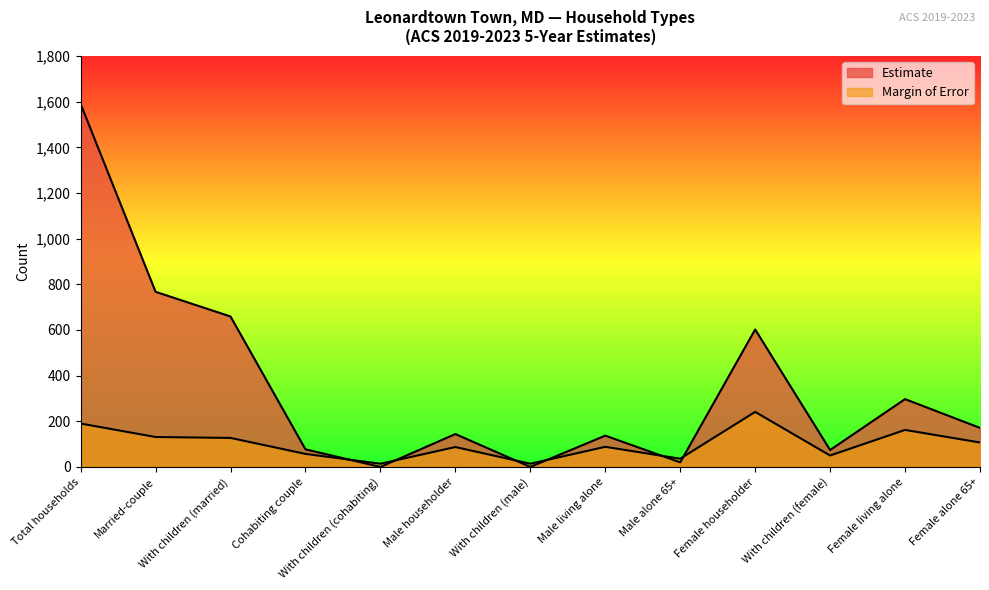

Where is Margin of Error nearest to the value 127?

With children (married)